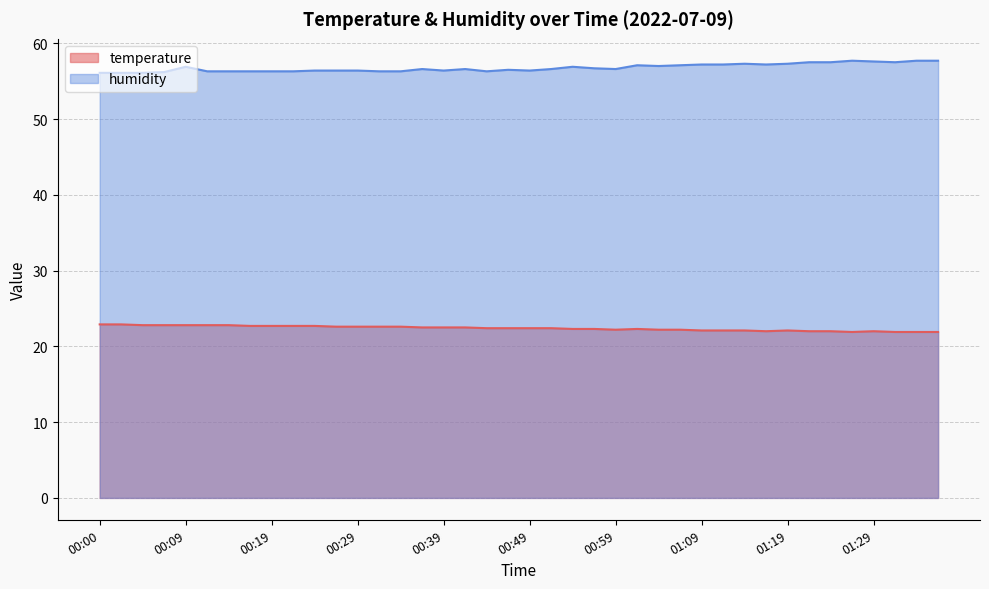

True or false: temperature and humidity cross at least once.

False